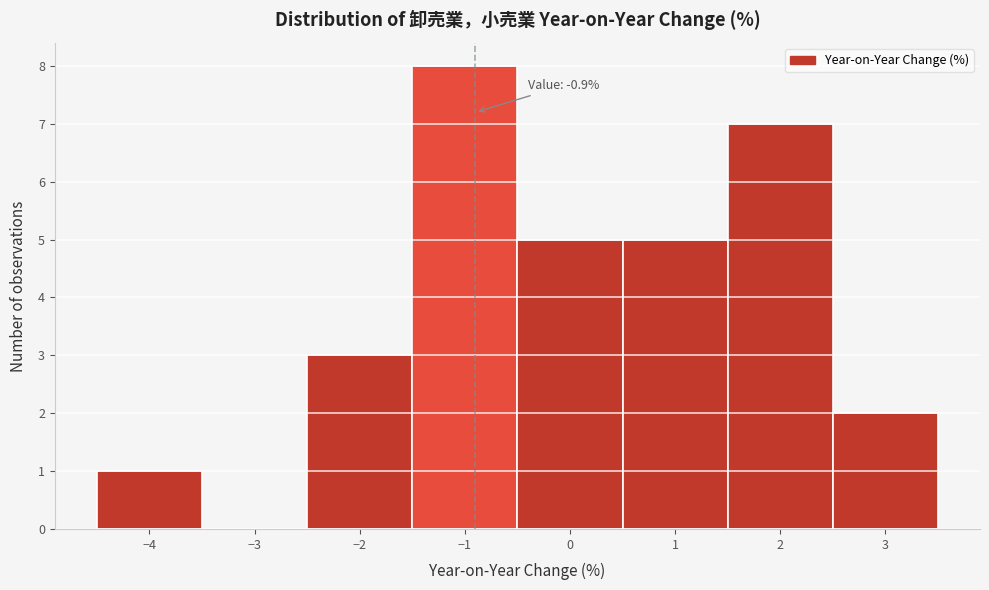

Over which range of the x-axis is the bar tallest?

-1.5 to -0.5